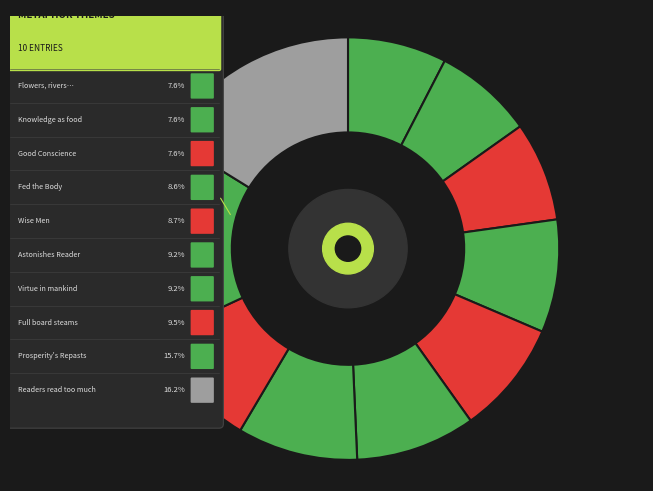

Do Some Readers read too much and Prosperity Repasts puff together represent more than half of the pie?

No